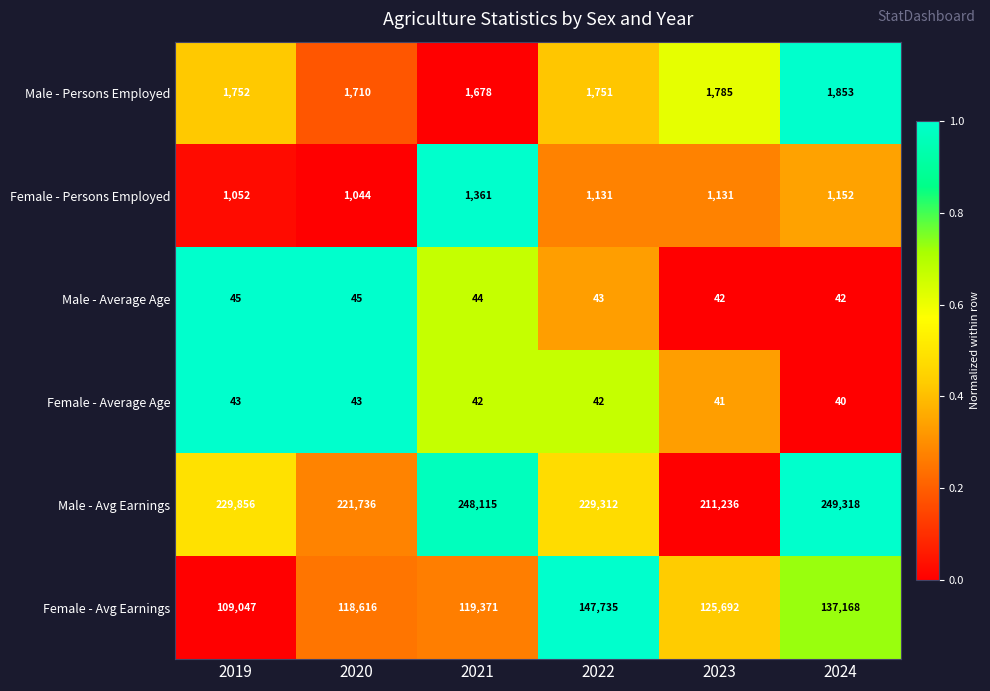

At which label is Female - Average Age closest to 41?

2023